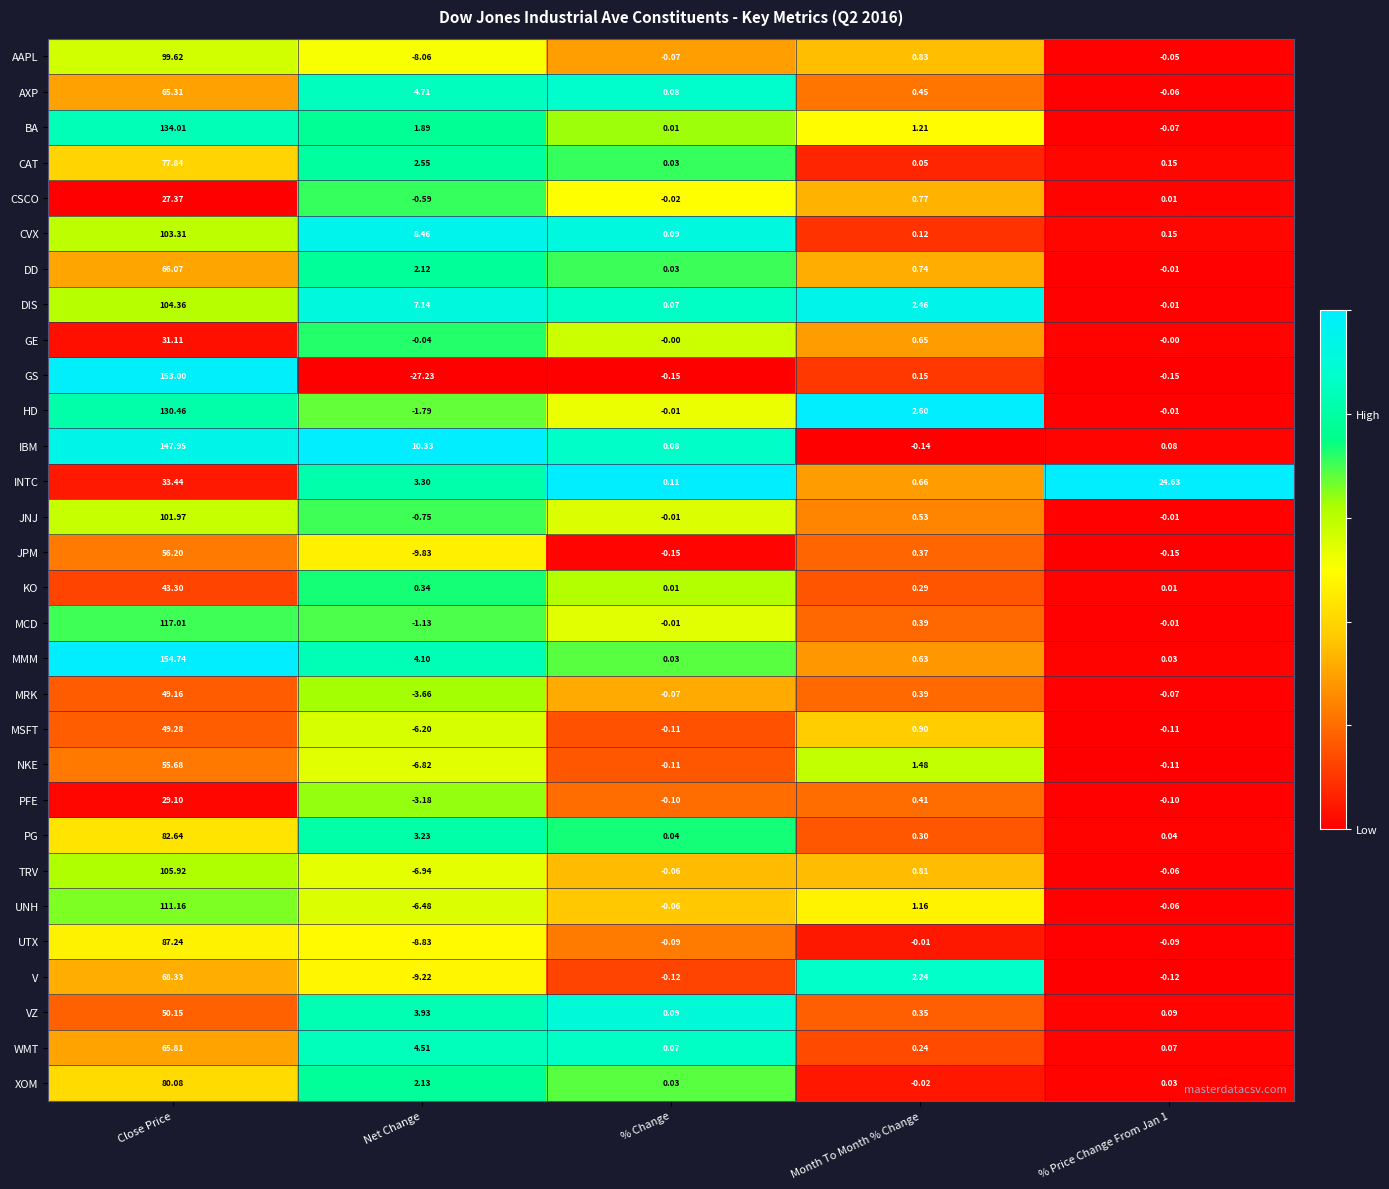

Which series has the largest range (max minus min)?

GS